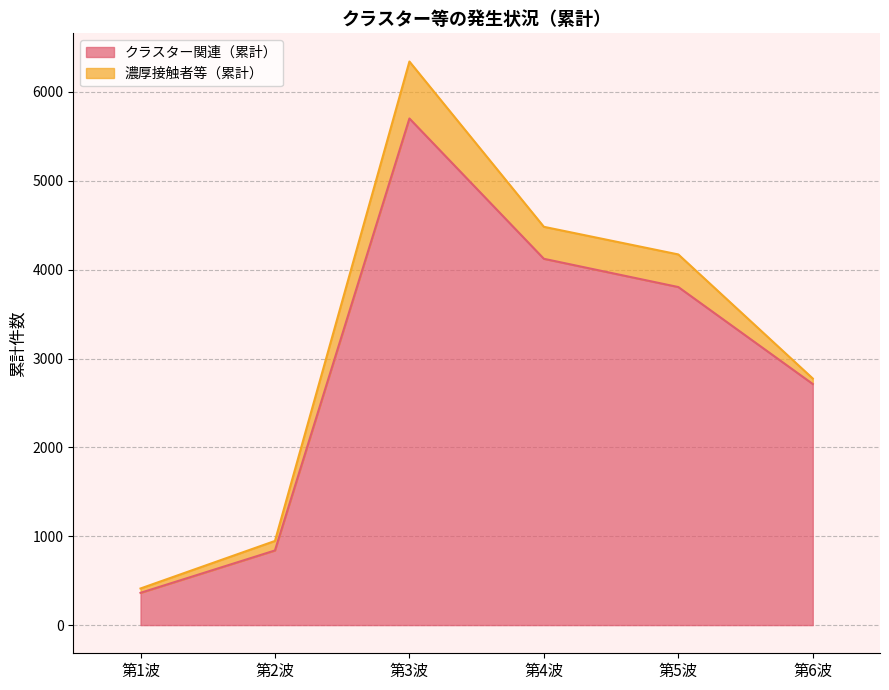

Which category has the lowest value across all series?

第1波